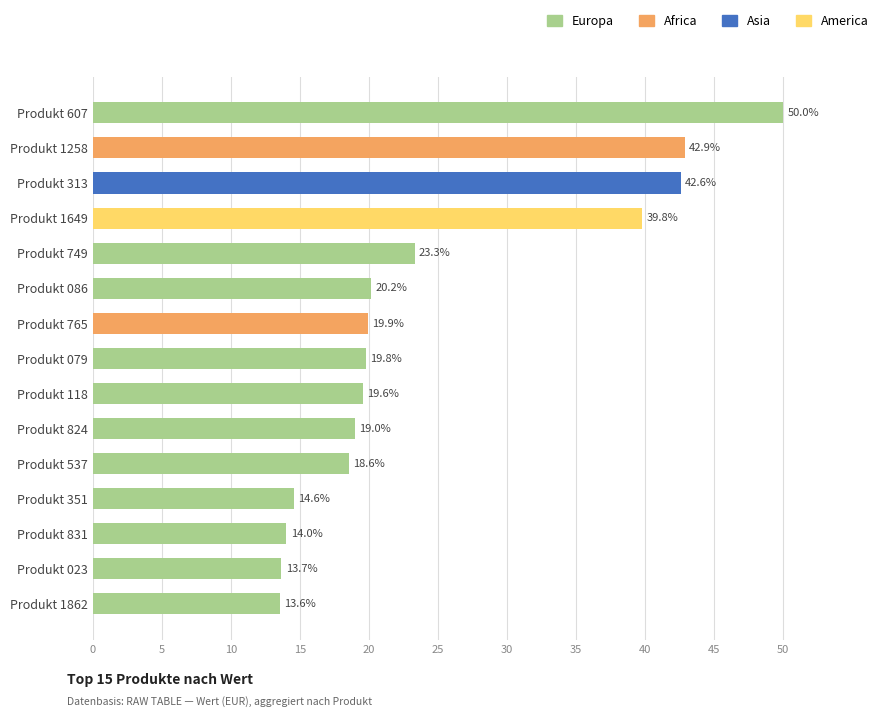

How many bars are there in total?

15